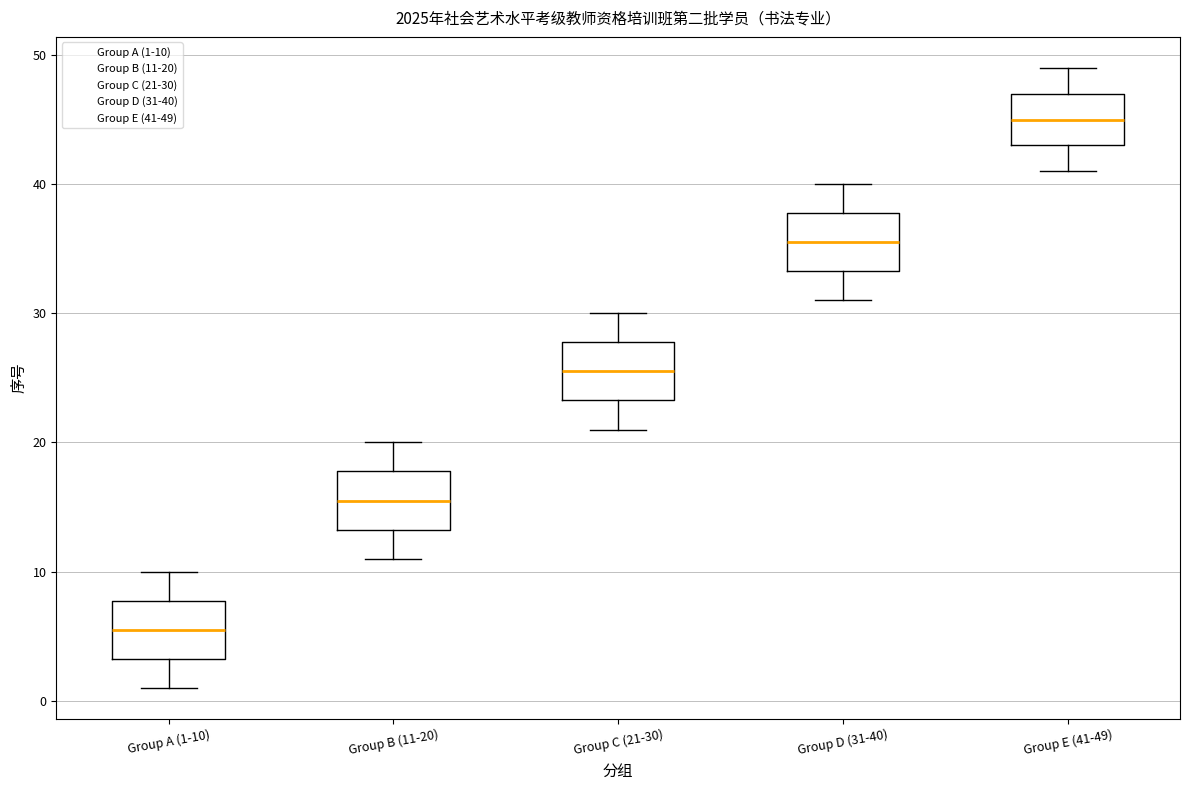

Where does the lower whisker of the box for Group B (11-20) end on the y-axis? The values are not printed on the chart, so give them approximately, as read against the axis.

11